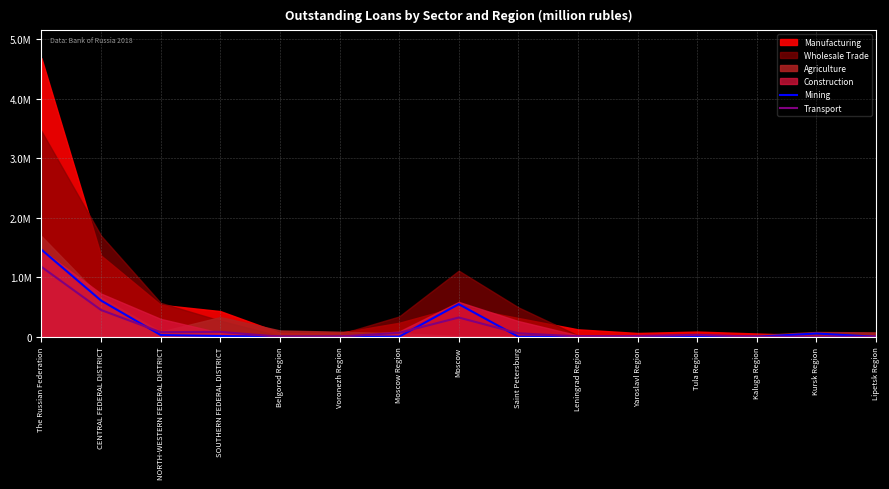

What is the average value of the Mining series?

181574